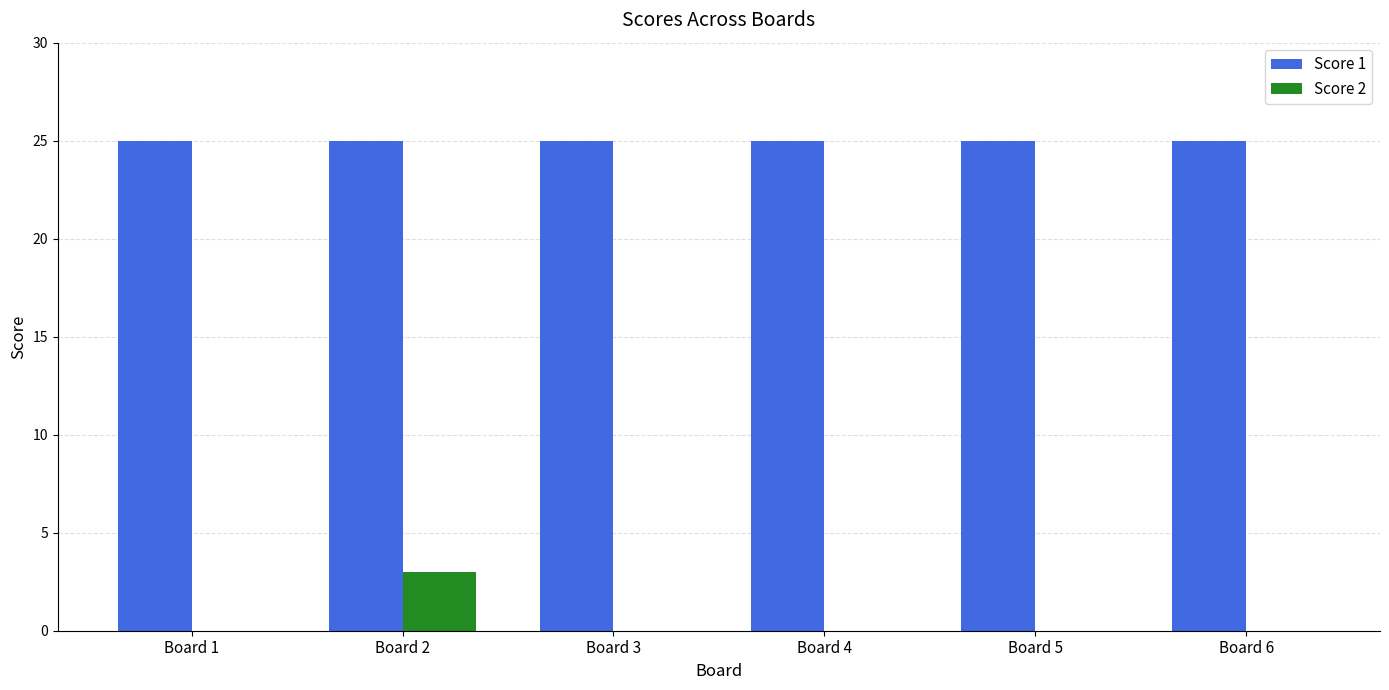

What is the highest value of the Score 1 series?

25